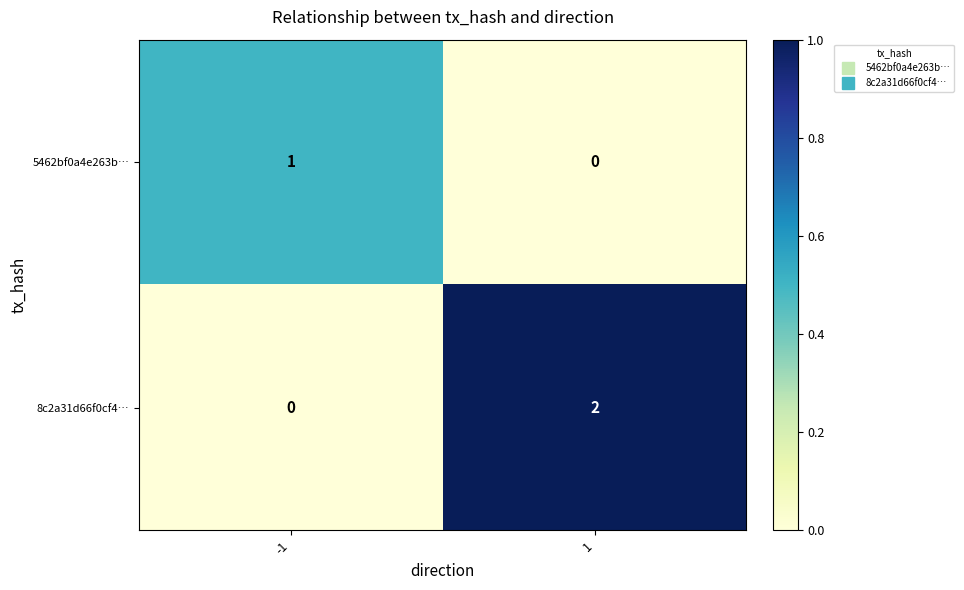

At which category is the sum across all series the highest?

1